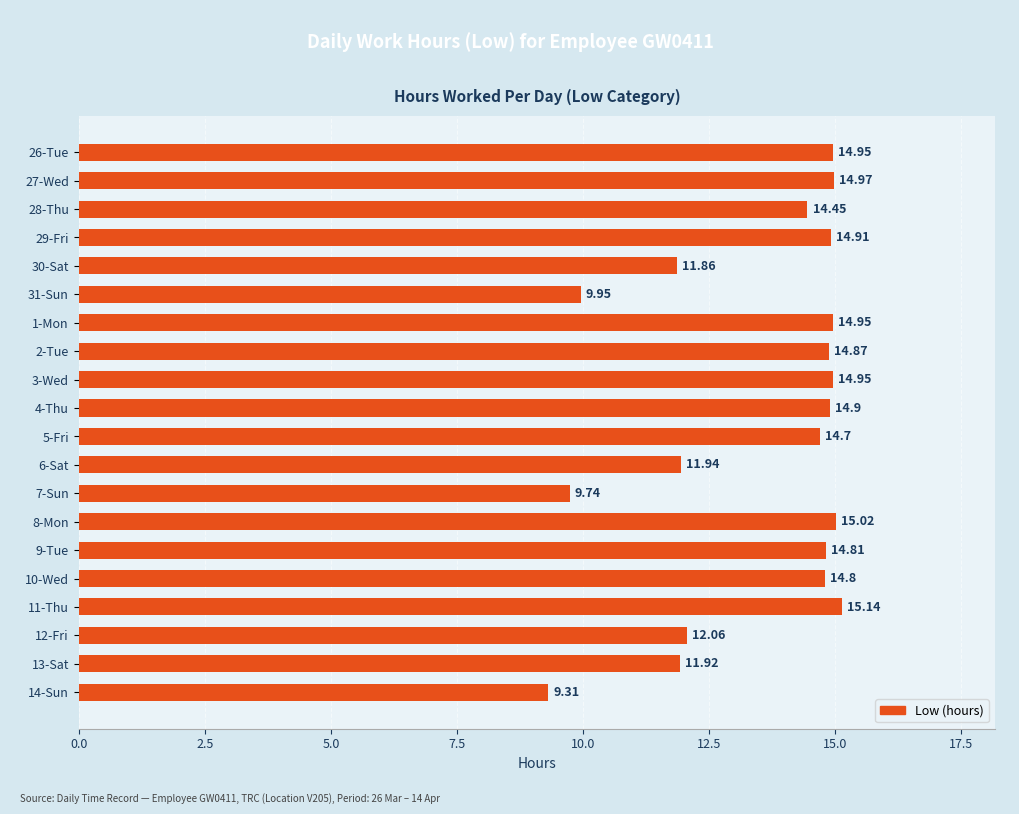

What is the average value?

13.5